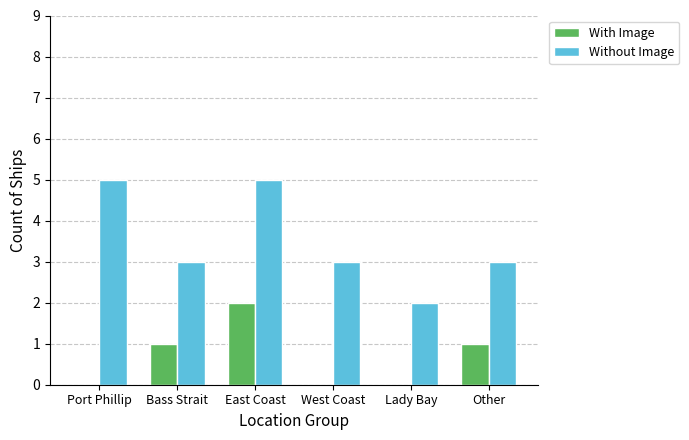

At which category is the sum across all series the highest?

East Coast